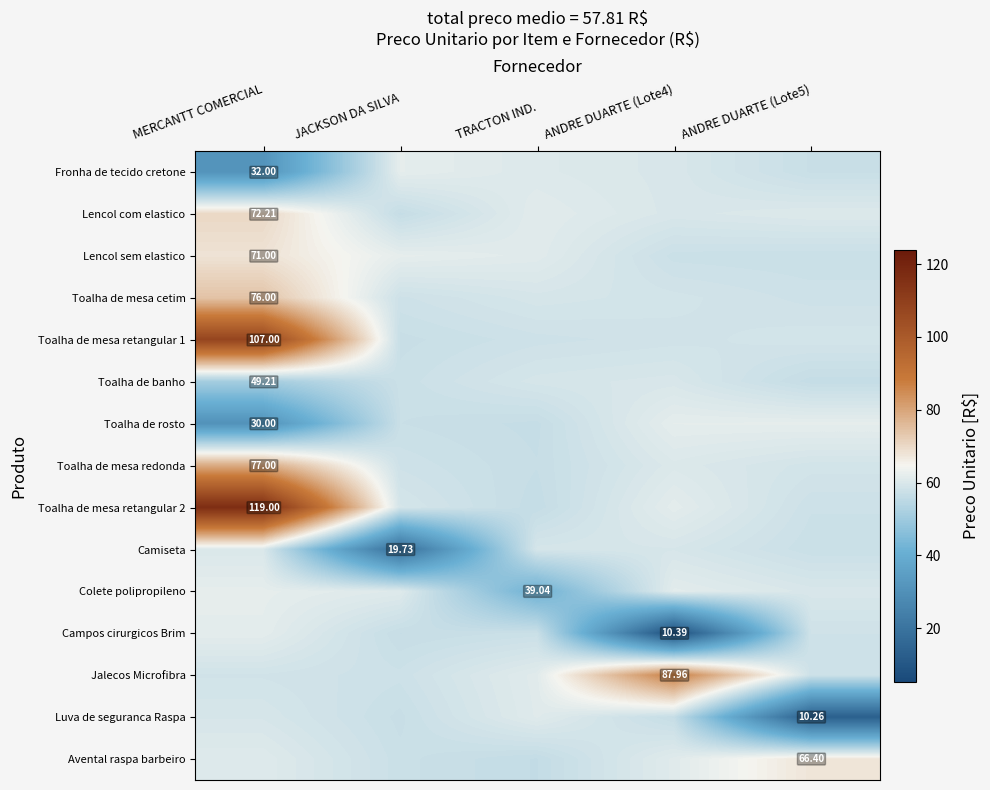

Count the number of categories in the chart.

5